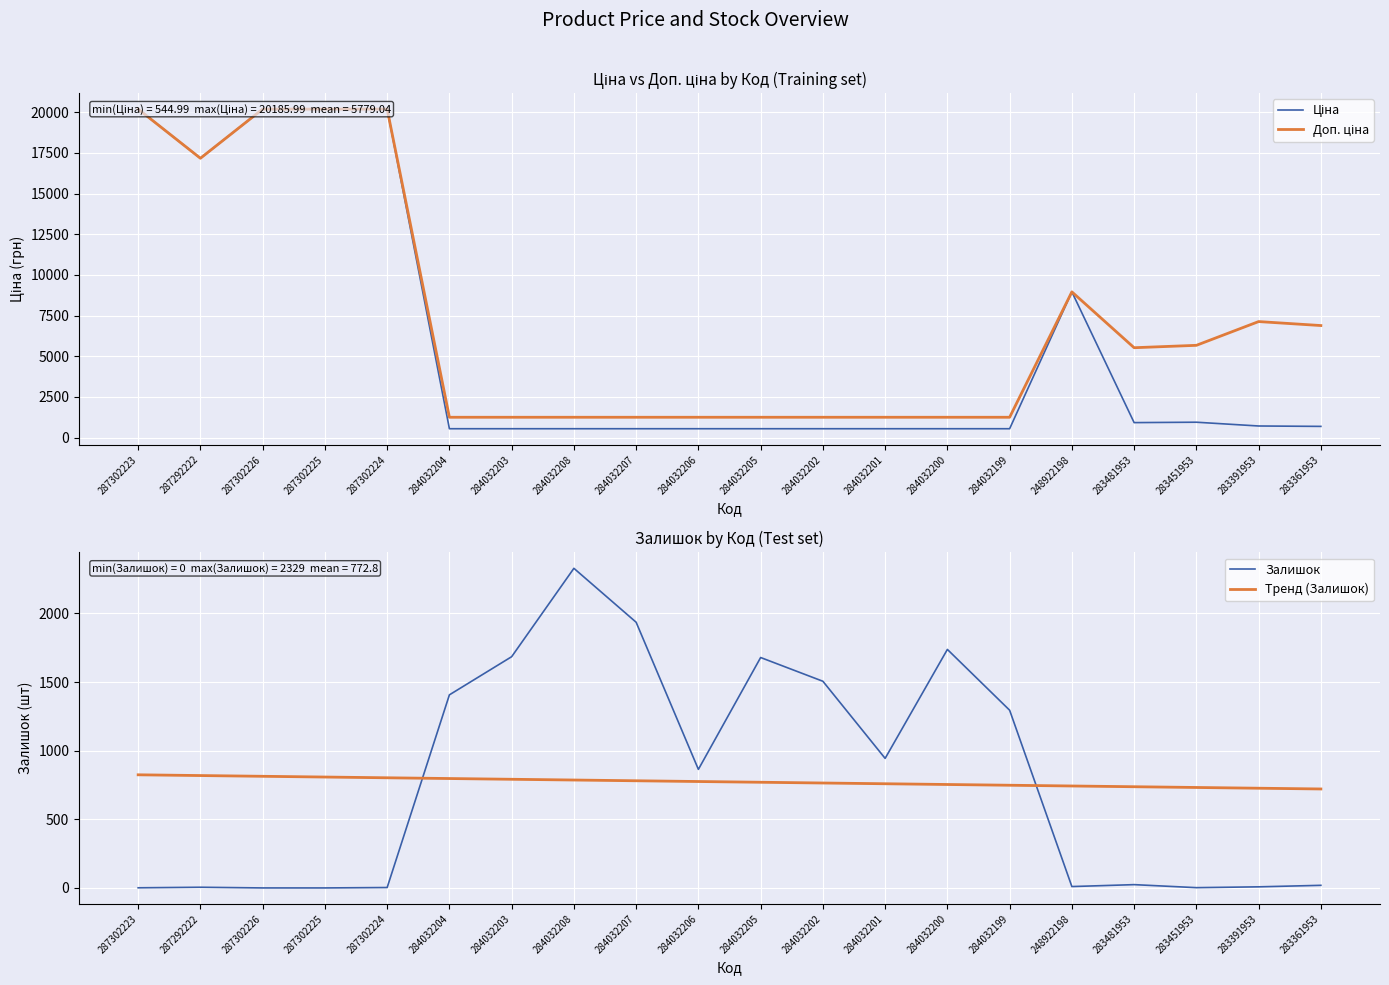

True or false: Тренд (Залишок) and Доп. ціна cross at least once.

False